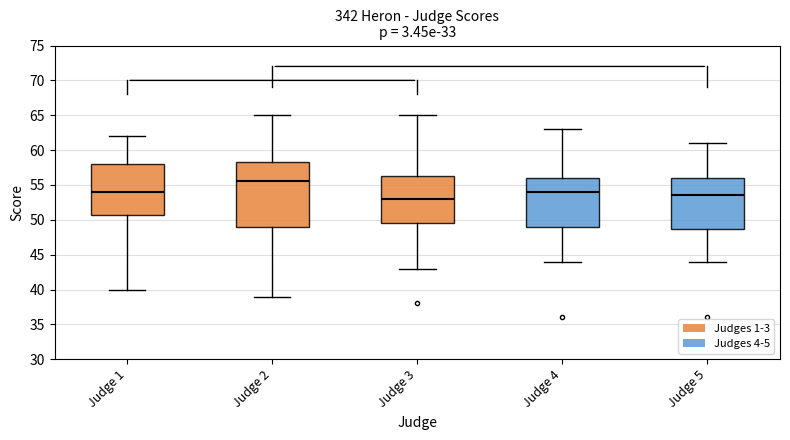

Which box has the highest median line?

Judge 2